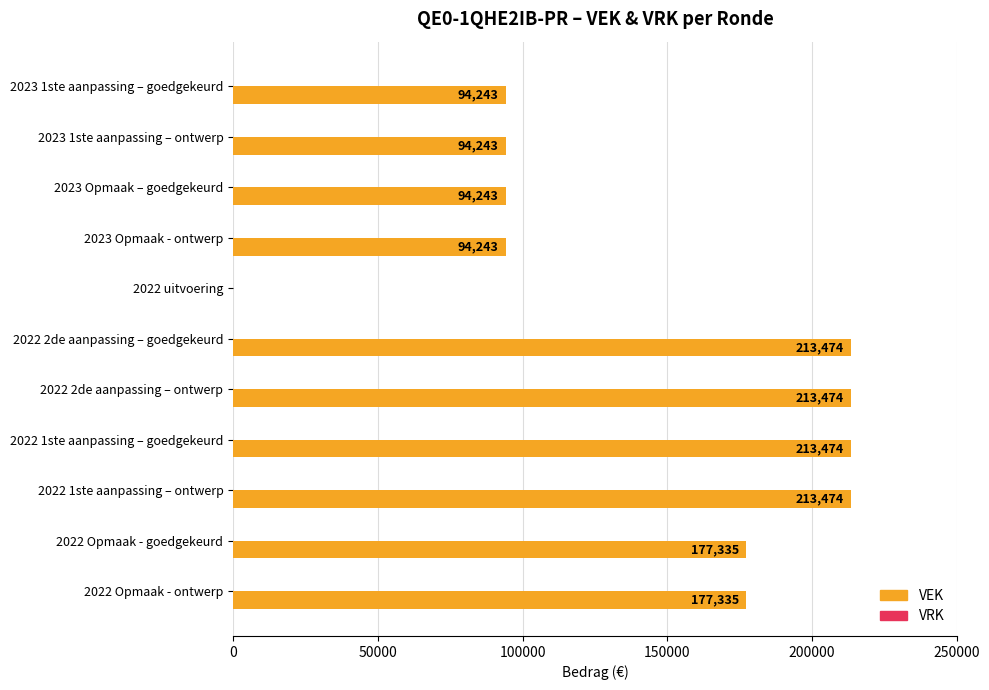

Count the number of data series in this chart.

1